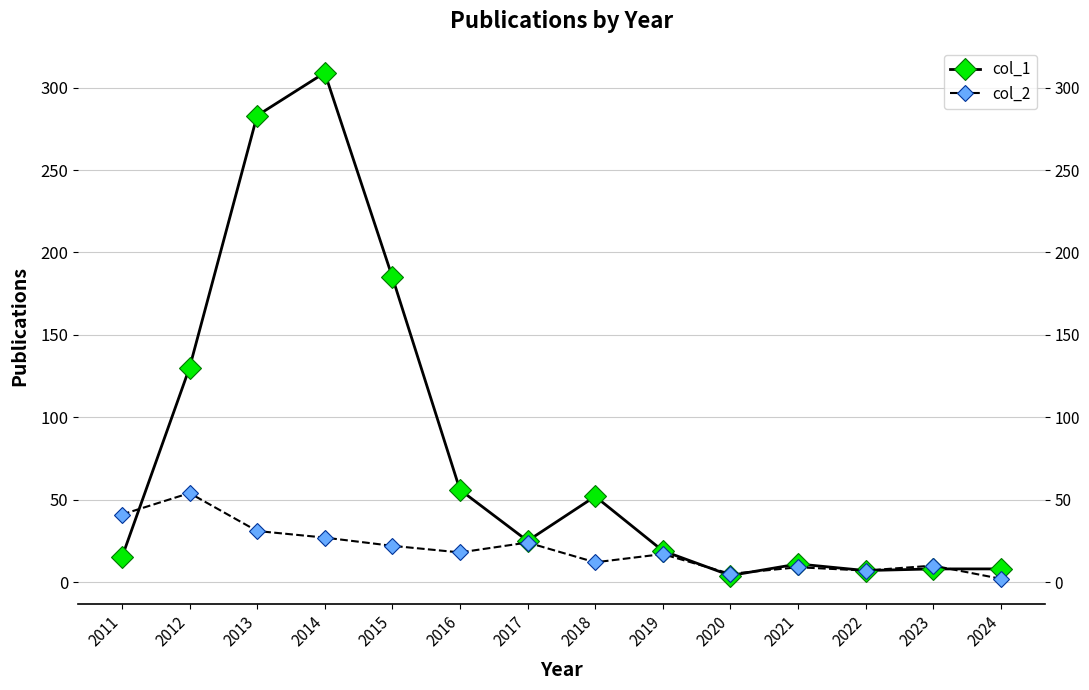

True or false: col_1 has more than 2 points higher than both neighbors.

True